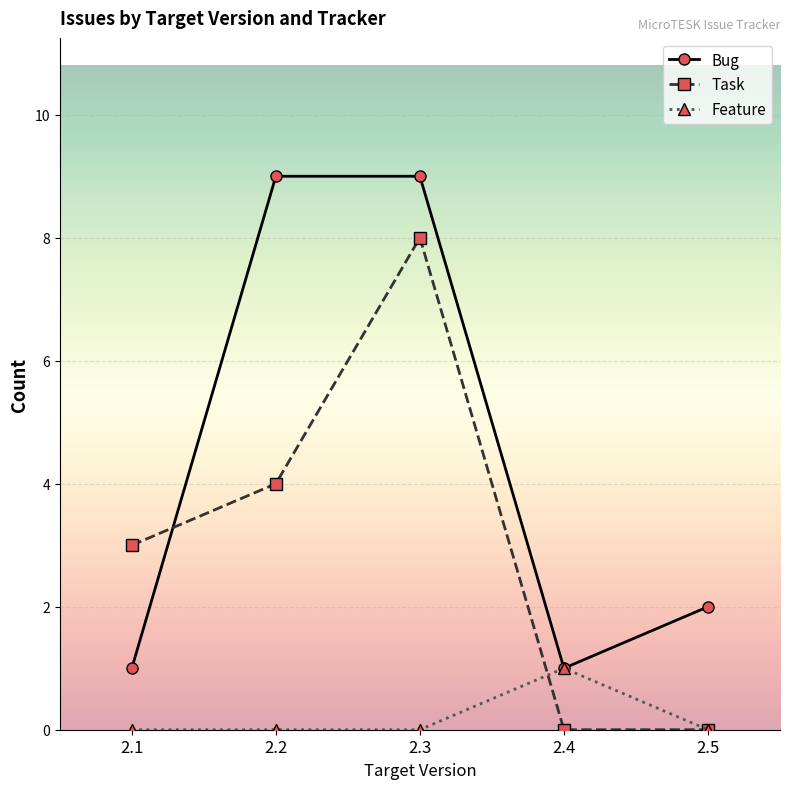

Reading right to left, what are all the values shown in this chart?

Bug: 2.5=2	2.4=1	2.3=9	2.2=9	2.1=1
Task: 2.5=0	2.4=0	2.3=8	2.2=4	2.1=3
Feature: 2.5=0	2.4=1	2.3=0	2.2=0	2.1=0